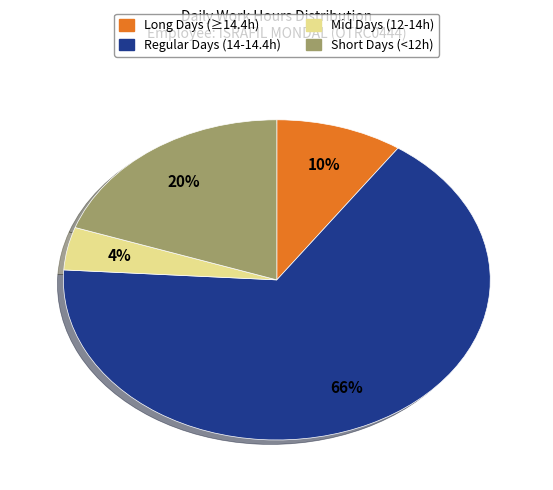

Is there any slice that represents more than half of the pie?

Yes